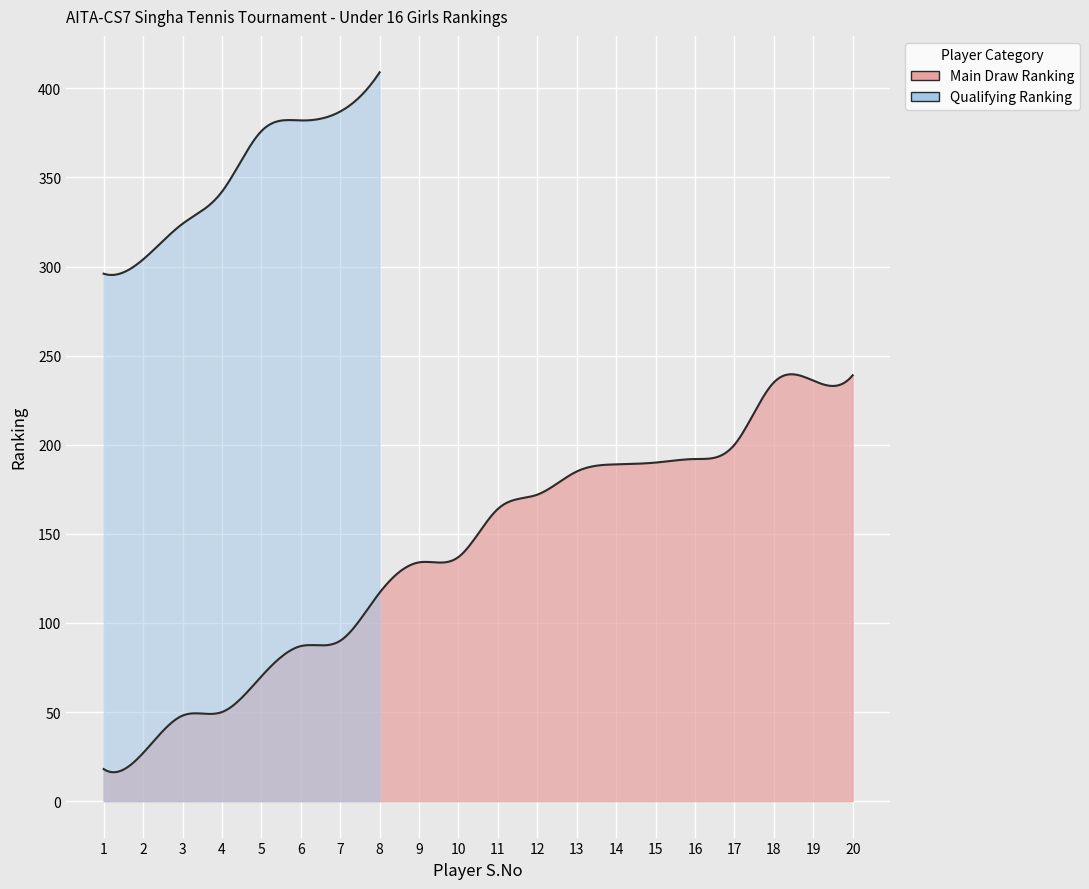

Reading left to right, list all the values displayed in this chart.

Main Draw Ranking: 18	27	48	50	70	87	90	117	134	137	164	172	185	189	190	192	200	235	236	239
Qualifying Ranking: 296	304	324	342	376	382	387	409	0	0	0	0	0	0	0	0	0	0	0	0